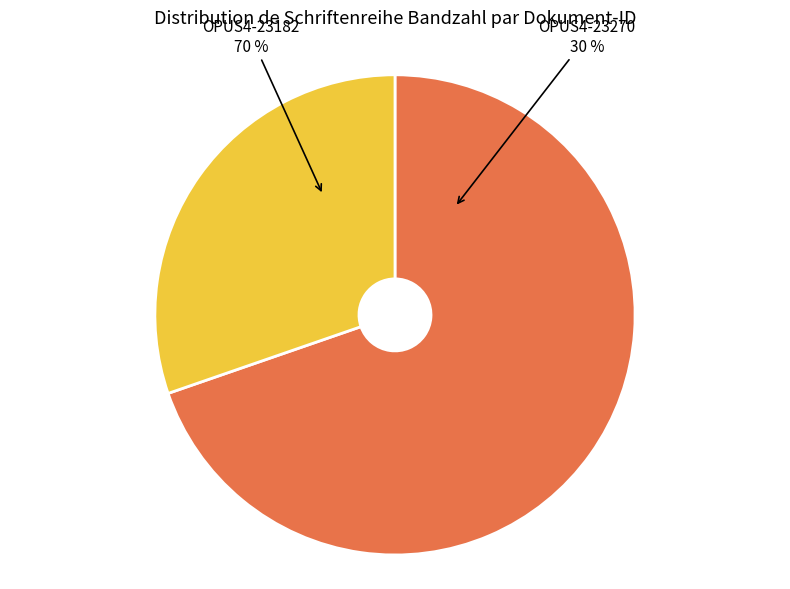

Is OPUS4-23270 the majority of the pie?

No